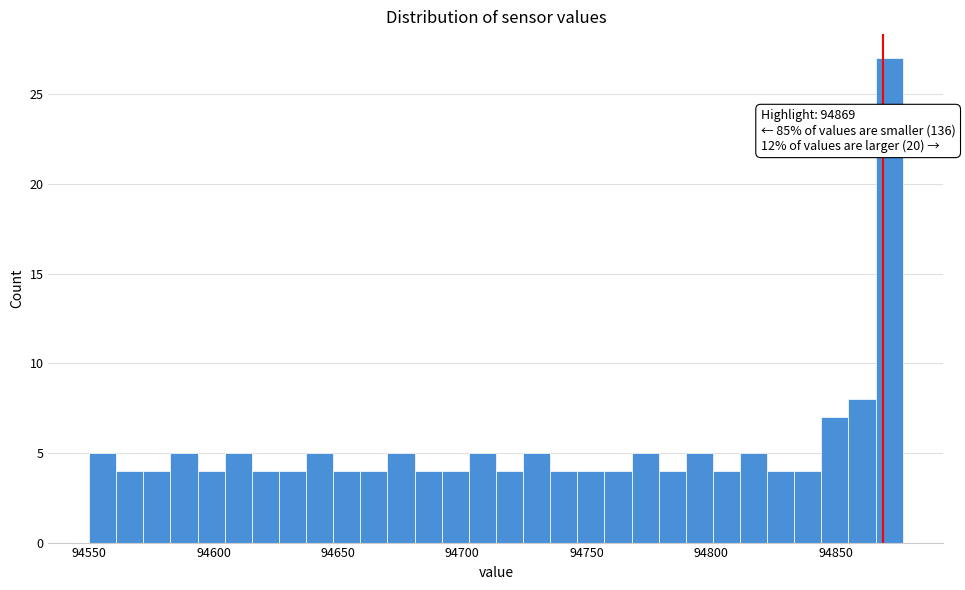

Around what value on the x-axis is the tallest bar? Give the approximate position of its centre, as read against the axis.

94870